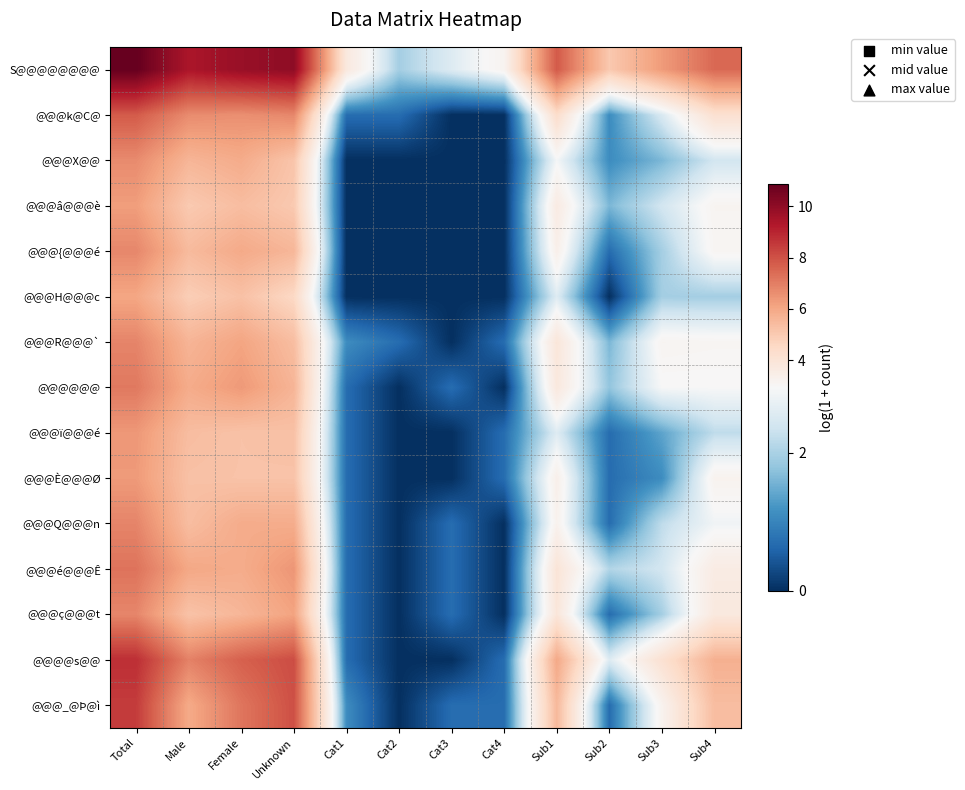

At which category is the sum across all series the highest?

Total